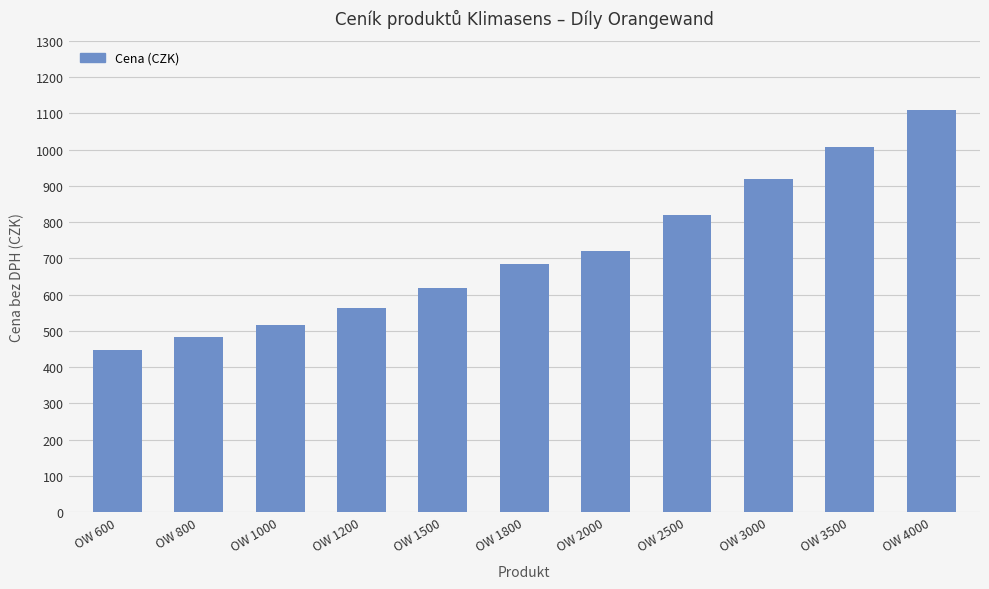

At which category does the chart reach its peak across all series?

OW 4000